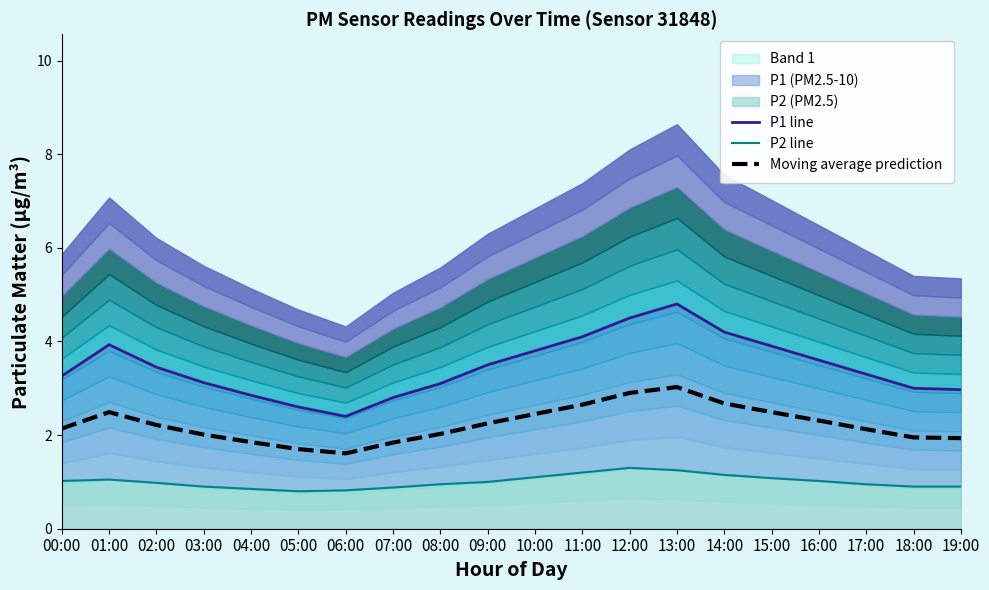

At which category does Moving average prediction reach its first local valley?

06:00